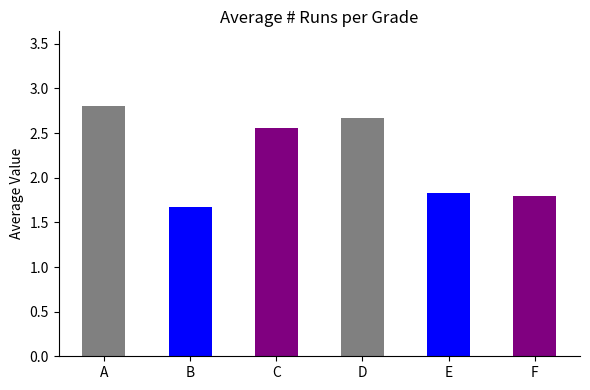

Between E and A, which is larger?

A